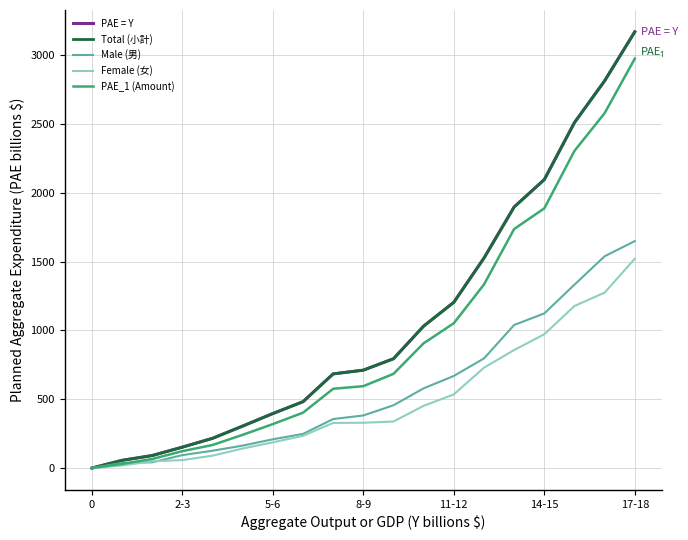

Does the chart display data point markers on the line(s)?

No